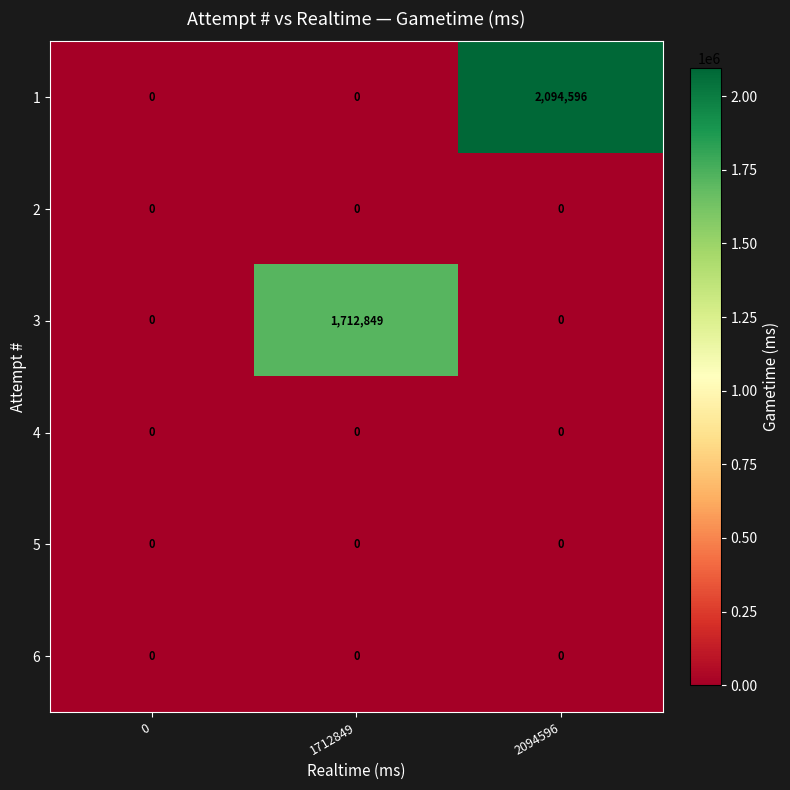

The value of 2 at 1712849 is 0. True or false?

True